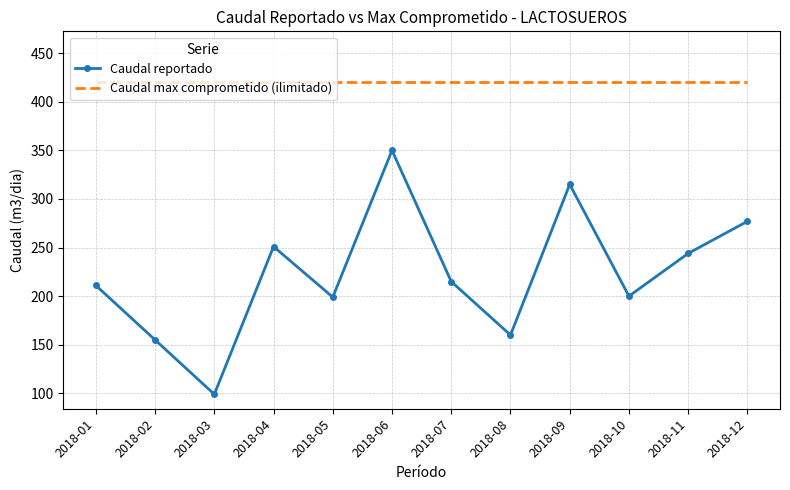

True or false: Caudal reportado has more than 0 interior local peaks.

True